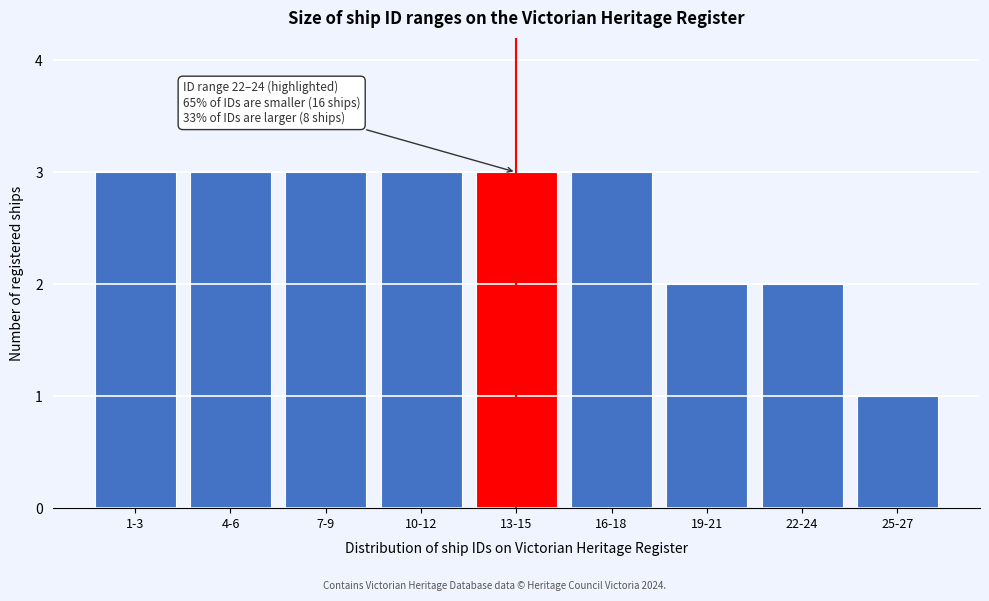

Reading left to right, extract all data points from this chart.

1-3=3	4-6=3	7-9=3	10-12=3	13-15=3	16-18=3	19-21=2	22-24=2	25-27=1